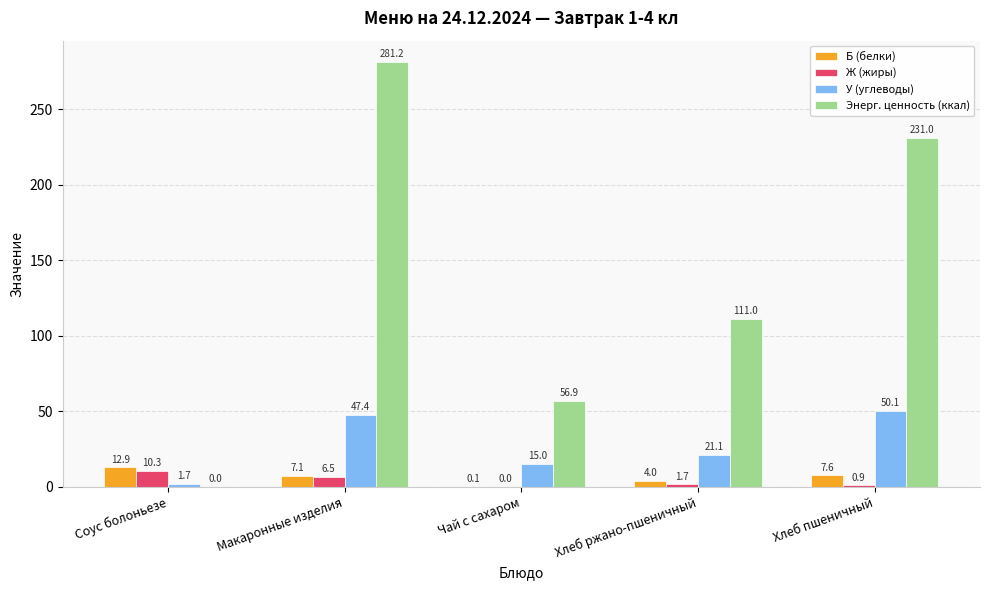

Which label corresponds to the largest value in the chart?

Макаронные изделия